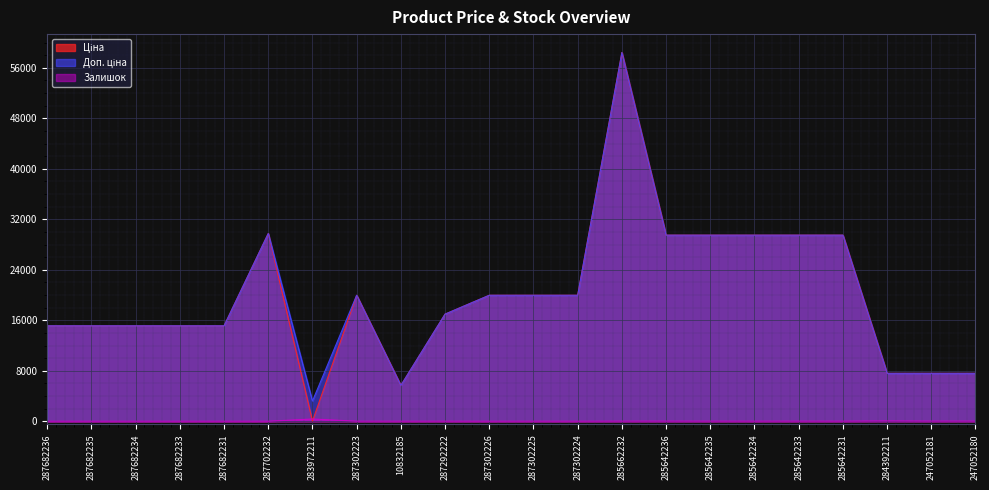

What is the lowest value of the Доп. ціна series?

3205.0